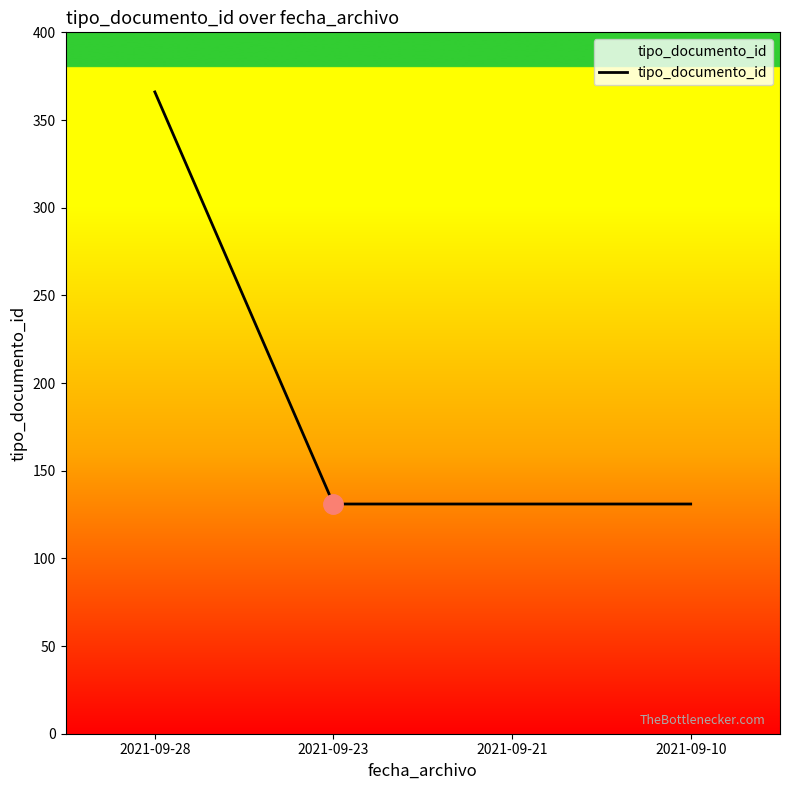

What is the difference between the values at 2021-09-10 and 2021-09-28?

235